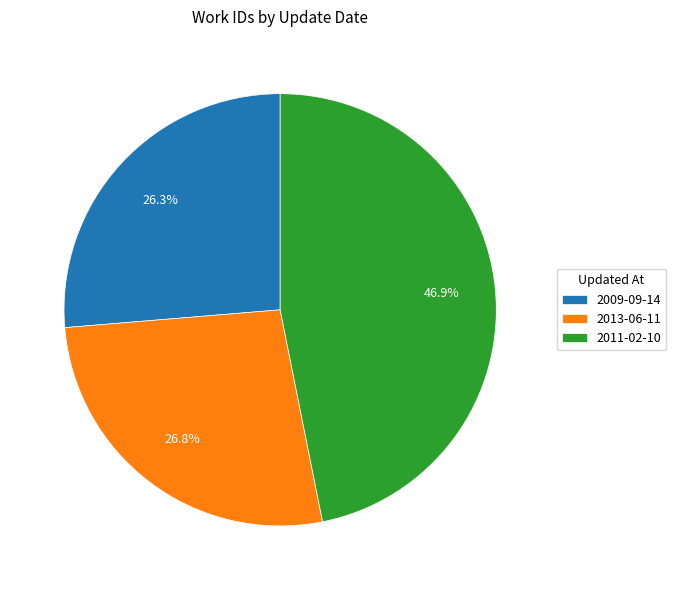

What is the ratio of the value at 2013-06-11 to the value at 2011-02-10?

0.6